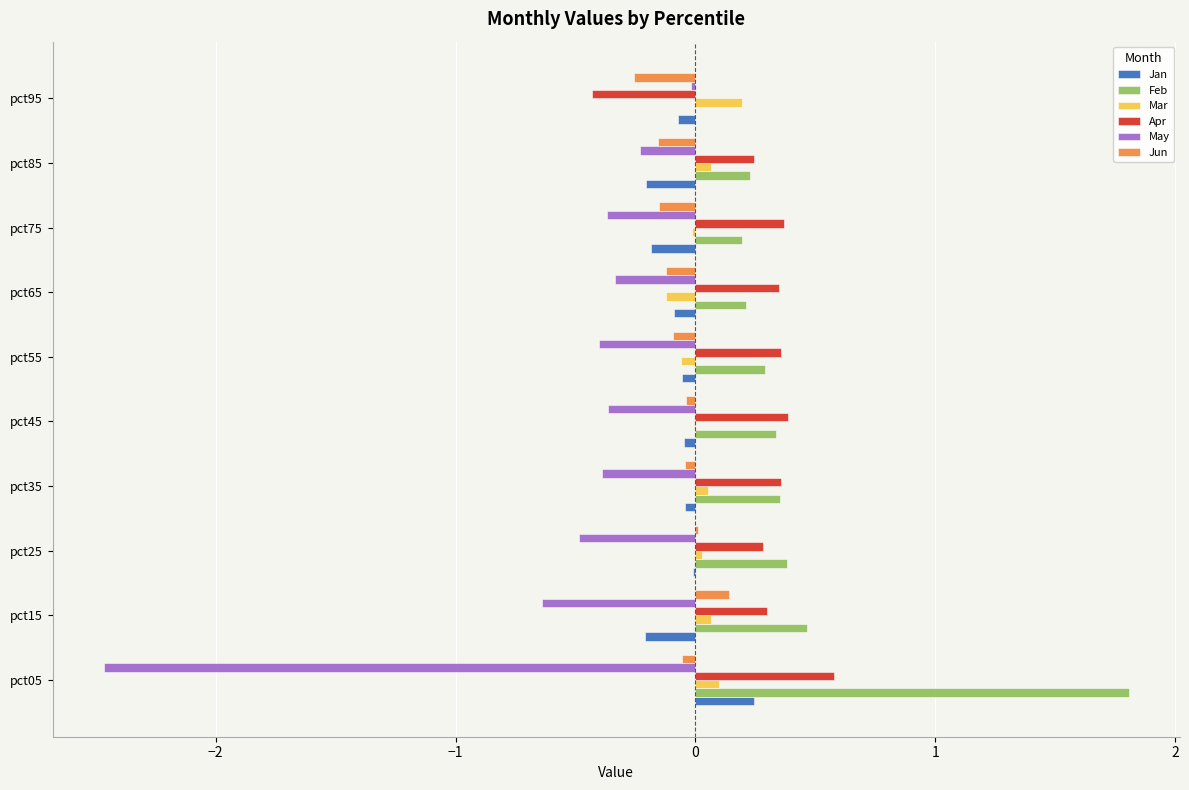

Which category has the highest value in the Mar series?

pct95